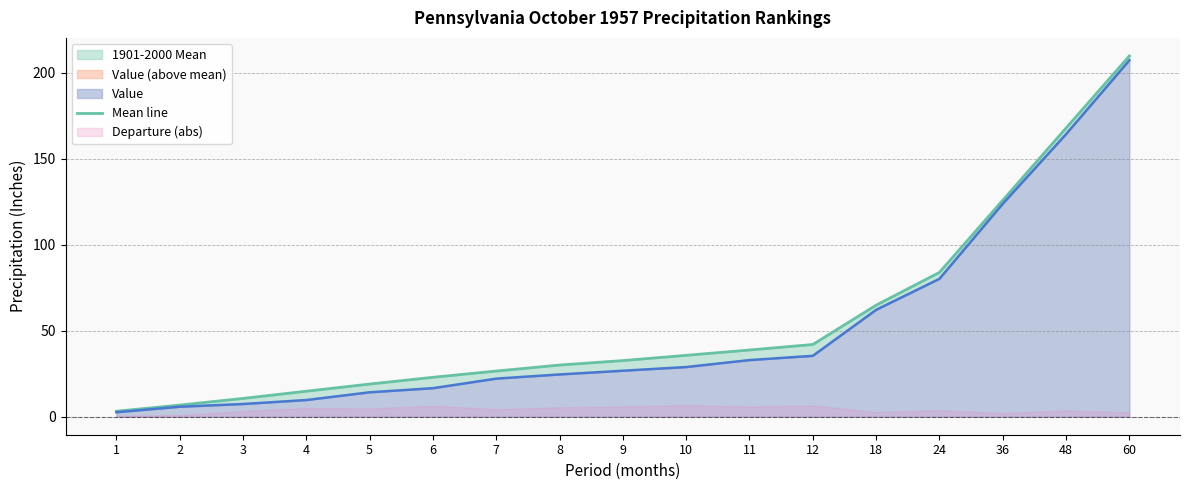

What is the ratio of the value at 1 to the value at 7?

0.1